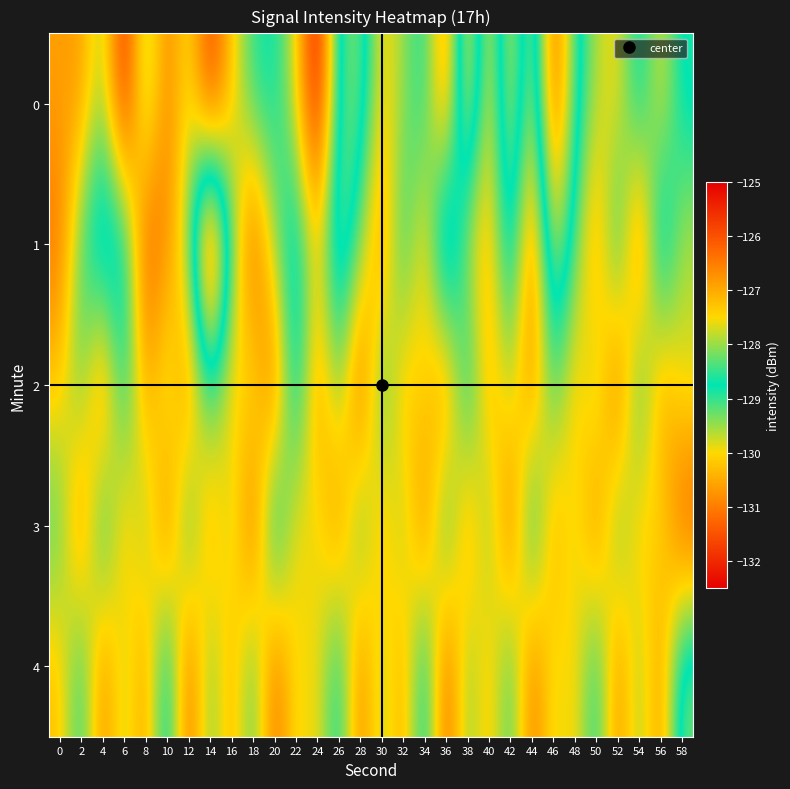

Reading left to right, transcribe all the data shown in this chart.

0: 0=-130.6	2=-130.7	4=-129.4	6=-132.2	8=-129.2	10=-131.0	12=-129.8	14=-131.8	16=-130.2	18=-128.9	20=-128.7	22=-129.9	24=-132.5	26=-128.4	28=-128.1	30=-130.1	32=-129.5	34=-128.7	36=-131.1	38=-127.1	40=-130.2	42=-127.4	44=-129.9	46=-126.1	48=-128.5	50=-129.6	52=-130.1	54=-128.4	56=-130.0	58=-128.6
1: 0=-131.1	2=-129.0	4=-127.9	6=-128.3	8=-131.5	10=-130.9	12=-129.3	14=-125.1	16=-129.0	18=-131.6	20=-129.5	22=-128.2	24=-130.1	26=-127.8	28=-129.3	30=-131.0	32=-128.6	34=-130.4	36=-127.2	38=-129.8	40=-130.5	42=-128.1	44=-131.2	46=-127.6	48=-129.1	50=-130.8	52=-128.4	54=-131.5	56=-127.9	58=-129.7
2: 0=-130.2	2=-129.1	4=-131.3	6=-128.5	8=-130.7	10=-129.4	12=-131.1	14=-128.8	16=-130.3	18=-129.6	20=-131.4	22=-128.2	24=-130.9	26=-129.2	28=-131.6	30=-128.7	32=-130.5	34=-129.8	36=-131.2	38=-128.3	40=-130.6	42=-129.5	44=-131.0	46=-128.9	48=-130.4	50=-129.3	52=-131.5	54=-128.6	56=-130.8	58=-129.7
3: 0=-129.0	2=-131.1	4=-128.4	6=-130.5	8=-129.2	10=-131.3	12=-128.6	14=-130.8	16=-129.4	18=-131.5	20=-128.1	22=-130.2	24=-129.7	26=-131.0	28=-128.8	30=-130.6	32=-129.3	34=-131.2	36=-128.5	38=-130.9	40=-129.1	42=-131.4	44=-128.3	46=-130.7	48=-129.6	50=-131.1	52=-128.9	54=-130.4	56=-129.8	58=-131.6
4: 0=-130.3	2=-128.7	4=-131.0	6=-129.5	8=-130.8	10=-128.2	12=-131.4	14=-129.1	16=-130.6	18=-128.9	20=-131.3	22=-129.8	24=-130.1	26=-128.5	28=-131.1	30=-129.4	32=-130.7	34=-128.3	36=-131.5	38=-129.2	40=-130.4	42=-128.8	44=-131.2	46=-129.7	48=-130.2	50=-128.6	52=-131.0	54=-129.3	56=-130.9	58=-128.1